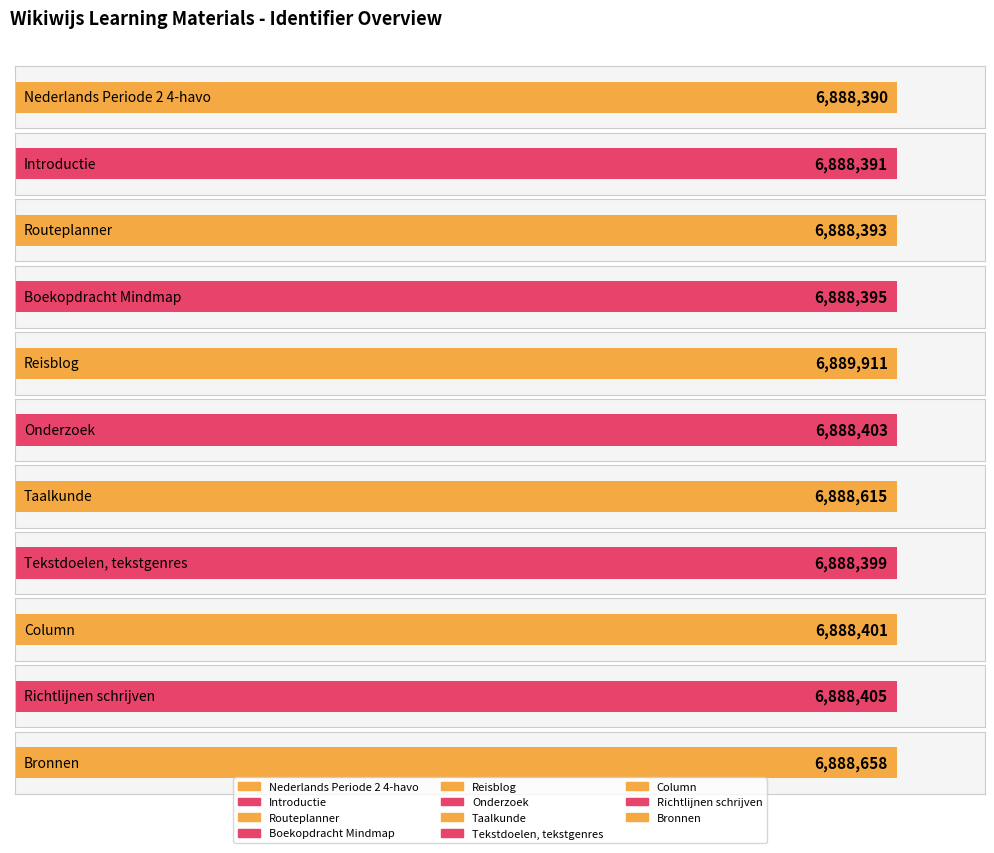

Reading left to right, extract all data points from this chart.

6888390	6888391	6888393	6888395	6889911	6888403	6888615	6888399	6888401	6888405	6888658